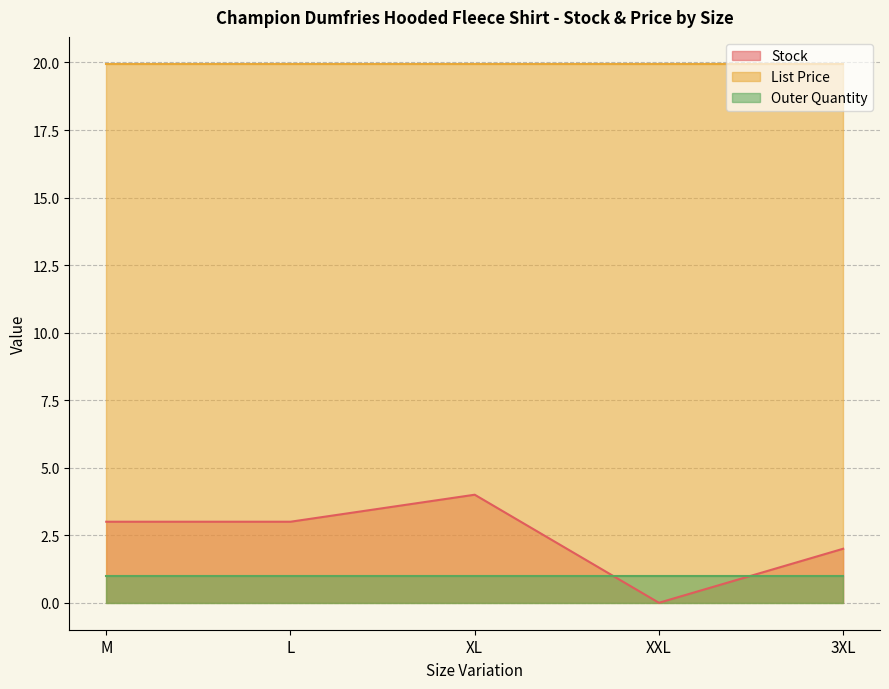

Reading left to right, transcribe all the data shown in this chart.

Stock: M=3.0	L=3.0	XL=4.0	XXL=0.0	3XL=2.0
List Price: M=19.9	L=19.9	XL=19.9	XXL=19.9	3XL=19.9
Outer Quantity: M=1.0	L=1.0	XL=1.0	XXL=1.0	3XL=1.0